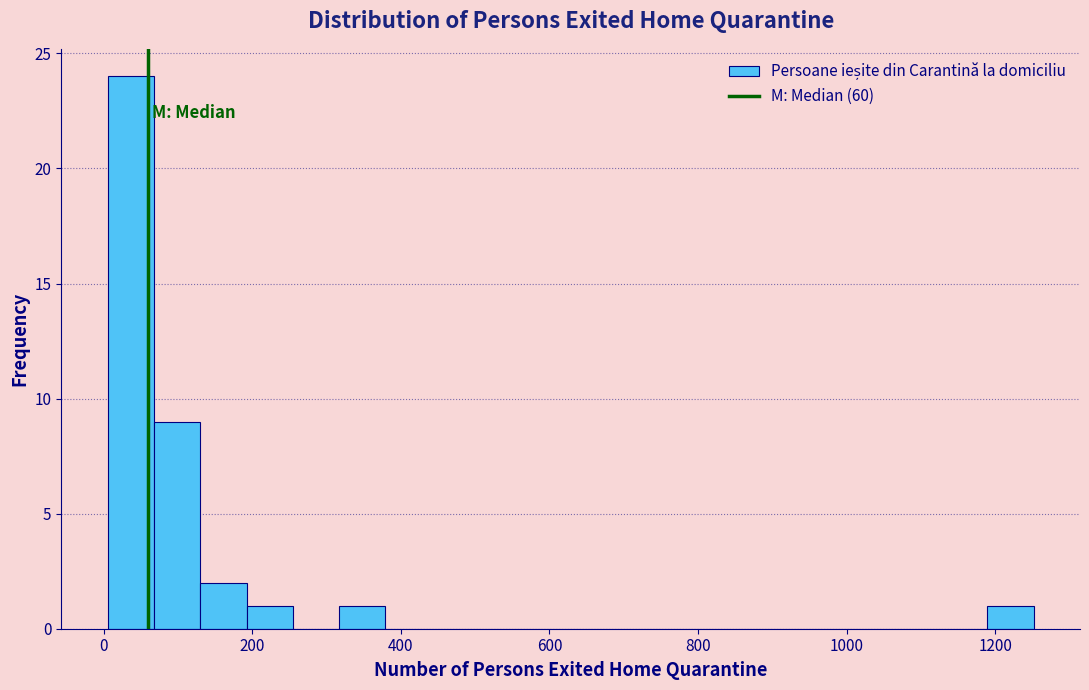

Read against the x-axis, roughly where is the centre of the tallest bar?

40